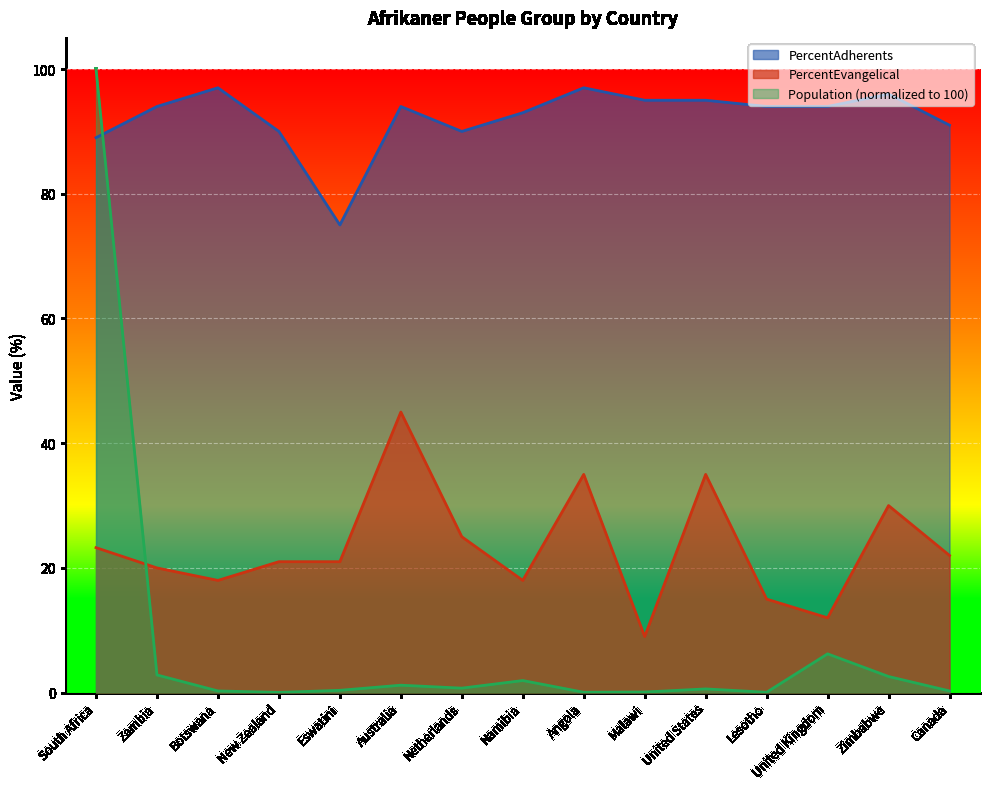

The value of PercentEvangelical at United States is 35.0. True or false?

True